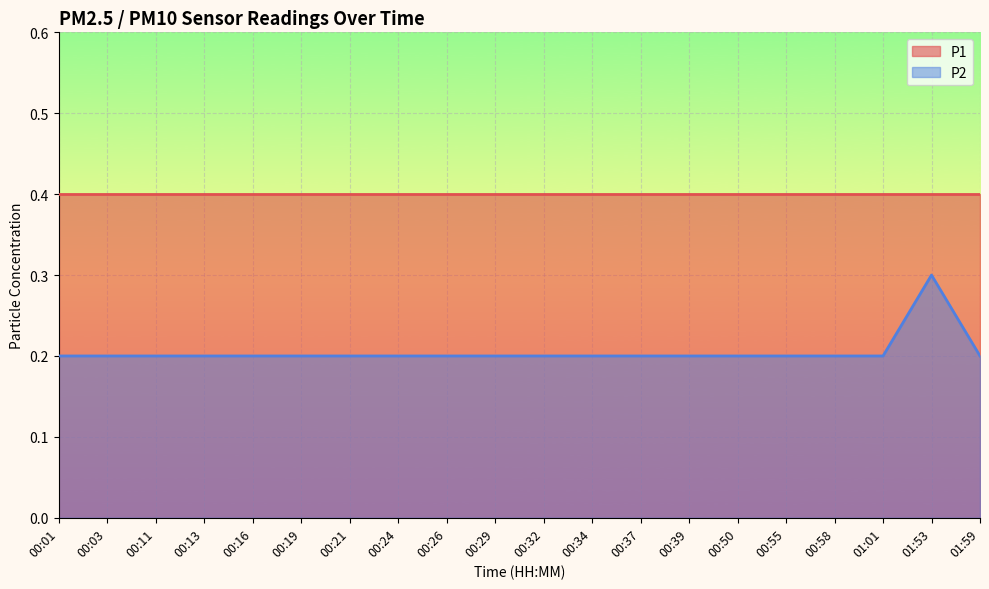

Is it true that the value at 00:26 is 0.2?

True